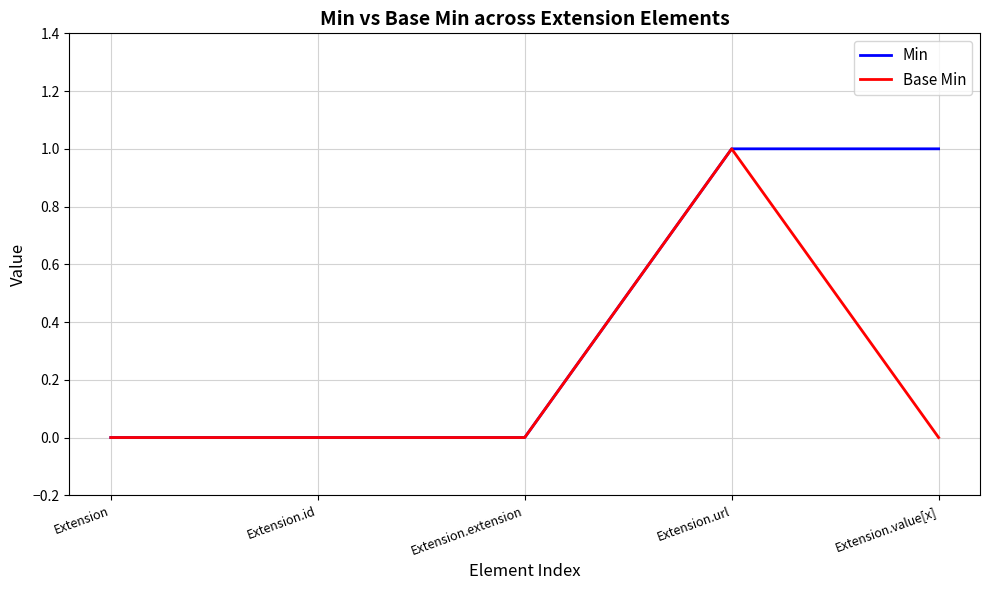

Which series changed the most between Extension and Extension.value[x]?

Min